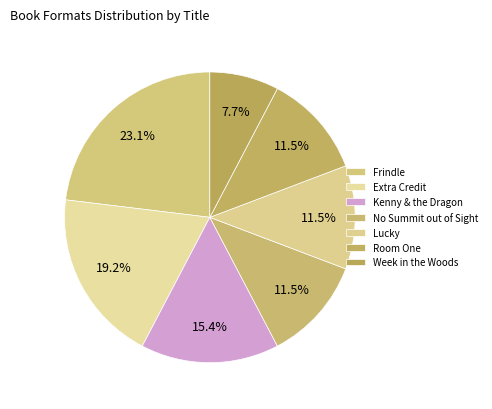

To the nearest percent, what is the average slice percentage?

14%